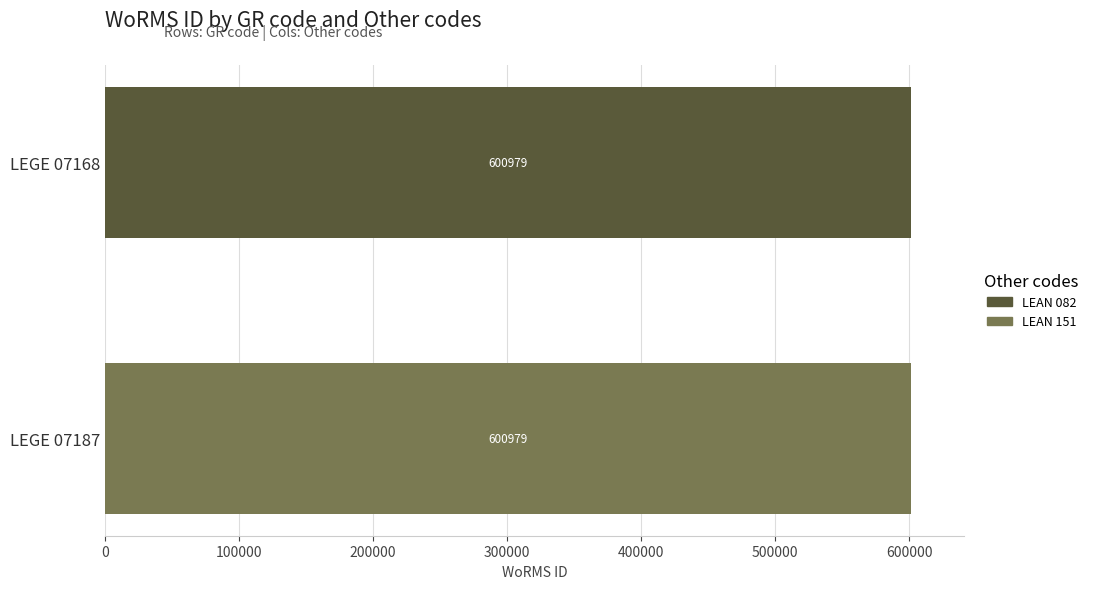

Count the number of categories in the chart.

2